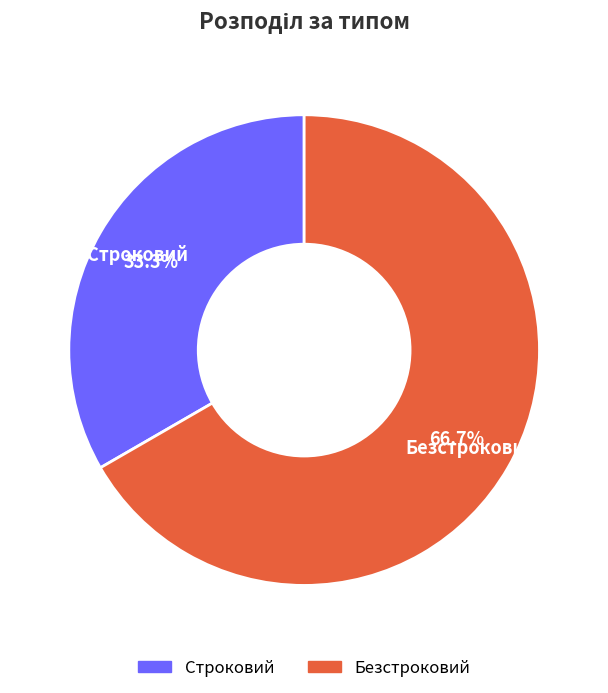

True or false: Строковий accounts for 28% of the total.

False